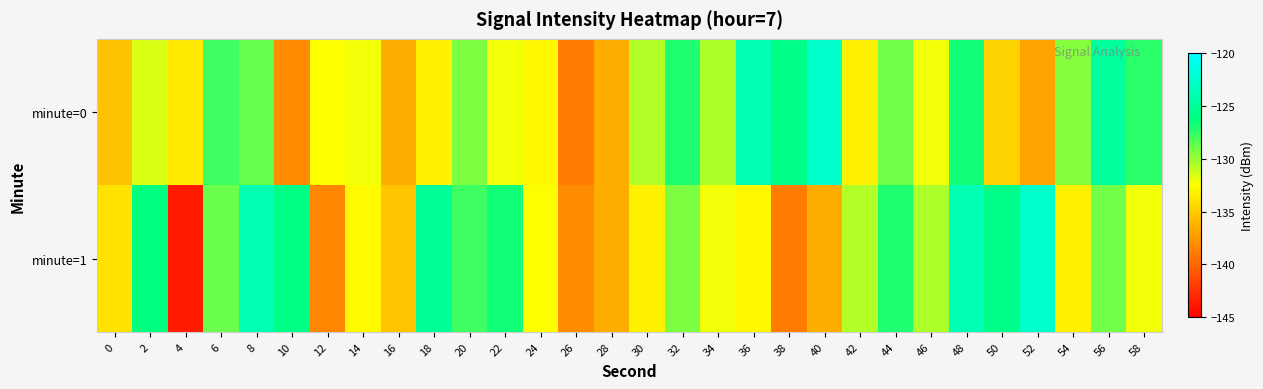

At how many categories does at least one series exceed -125?

7